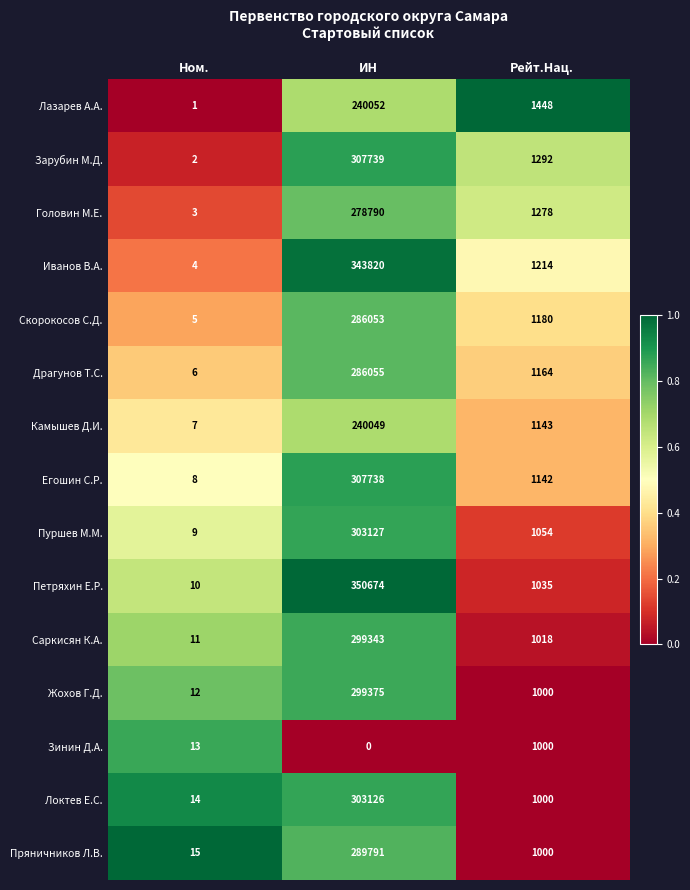

Which category has the highest value in the Драгунов Т.С. series?

ИН